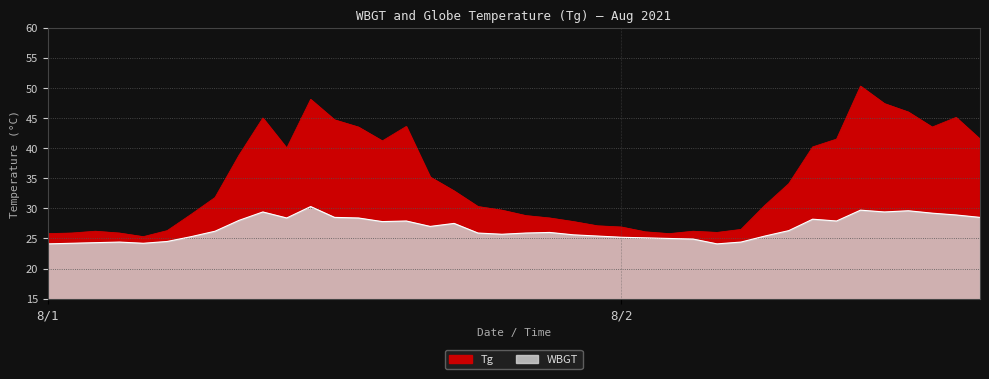

Reading left to right, what are all the values shown in this chart?

Tg: 25.8	25.9	26.2	25.9	25.3	26.3	29.0	31.8	38.8	45.0	40.0	48.1	44.7	43.5	41.2	43.6	35.2	32.9	30.3	29.7	28.8	28.4	27.8	27.1	26.9	26.1	25.8	26.2	26.0	26.5	30.5	34.1	40.2	41.5	50.3	47.4	46.0	43.5	45.1	41.5
WBGT: 24.1	24.2	24.3	24.4	24.2	24.5	25.3	26.2	28.0	29.4	28.4	30.3	28.5	28.4	27.8	27.9	27.0	27.5	25.9	25.7	25.9	26.0	25.6	25.4	25.2	25.1	25.0	24.9	24.1	24.4	25.4	26.3	28.2	27.9	29.7	29.4	29.6	29.2	28.9	28.5